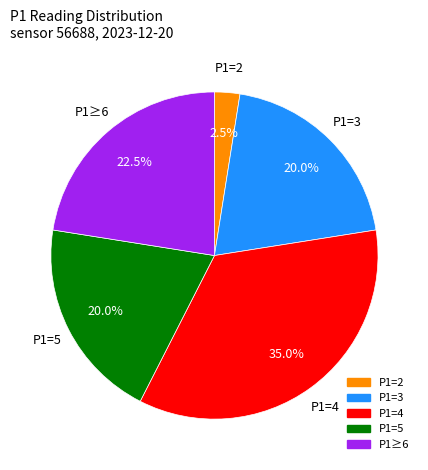

Does any single category account for the majority?

No